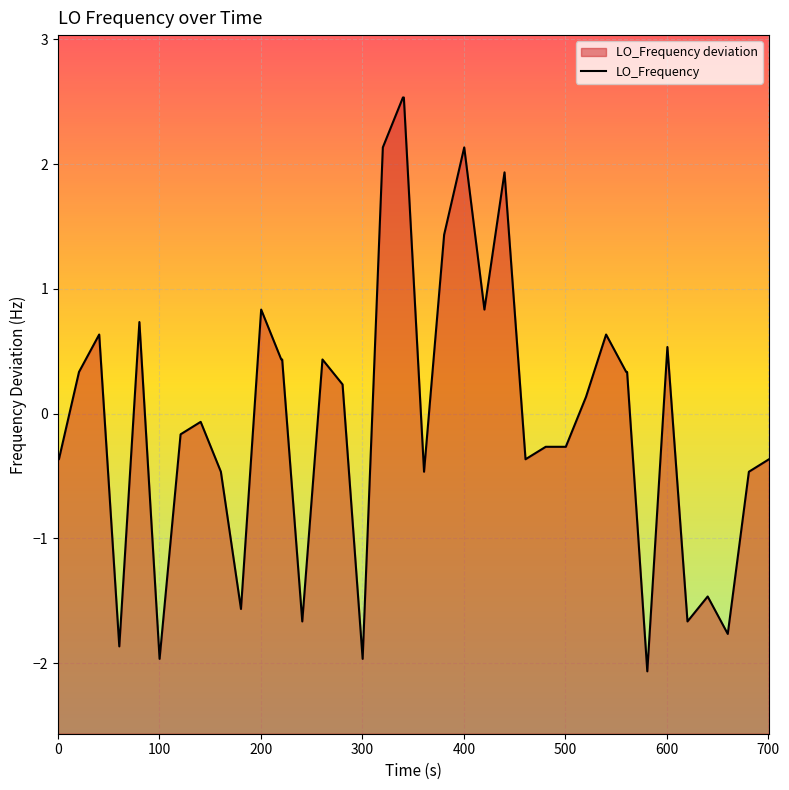

Reading left to right, what are all the values shown in this chart?

-0.4	-0.4	0.3	0.6	-1.9	0.7	-2.0	-0.2	-0.1	-0.5	-1.6	0.8	0.4	0.4	-1.7	0.4	0.2	-2.0	2.1	2.5	2.5	-0.5	1.4	2.1	0.8	1.9	-0.4	-0.3	-0.3	0.1	0.6	0.3	0.3	-2.1	0.5	-1.7	-1.5	-1.8	-0.5	-0.4